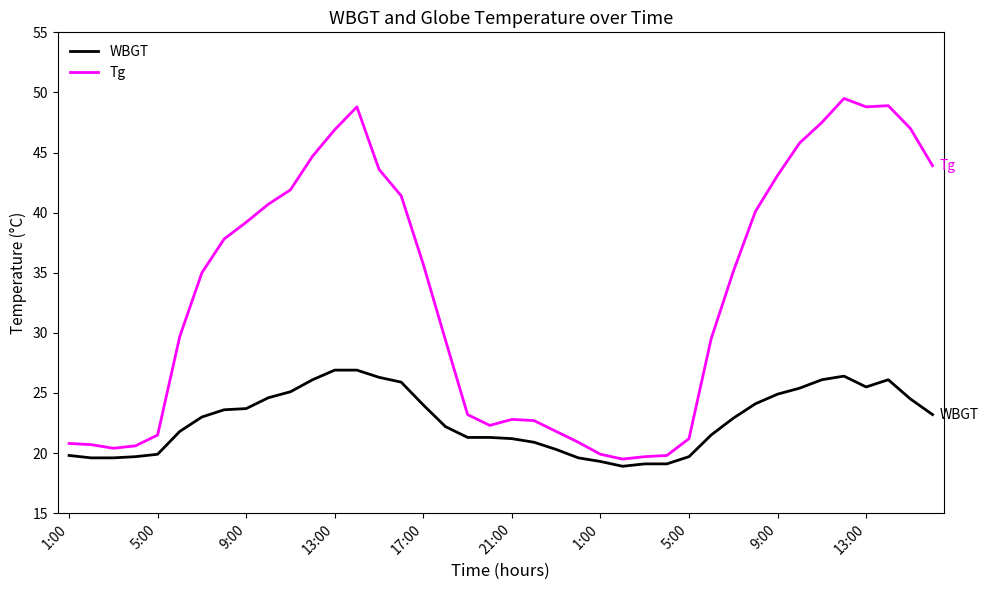

True or false: WBGT and Tg cross at least once.

False